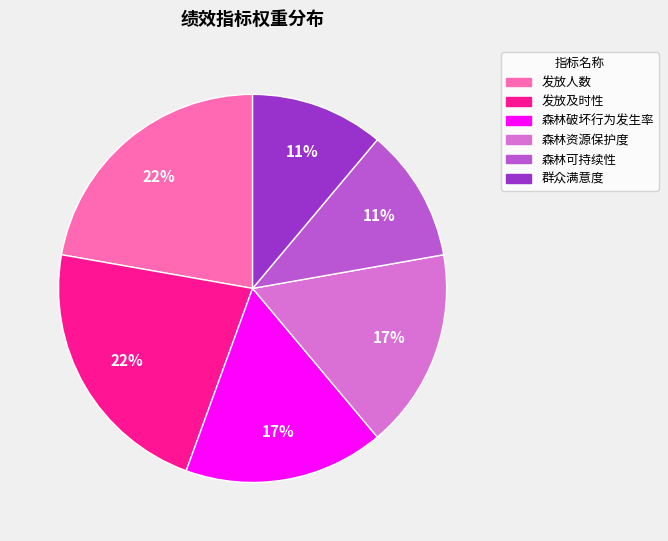

Count the number of slices in the pie.

6